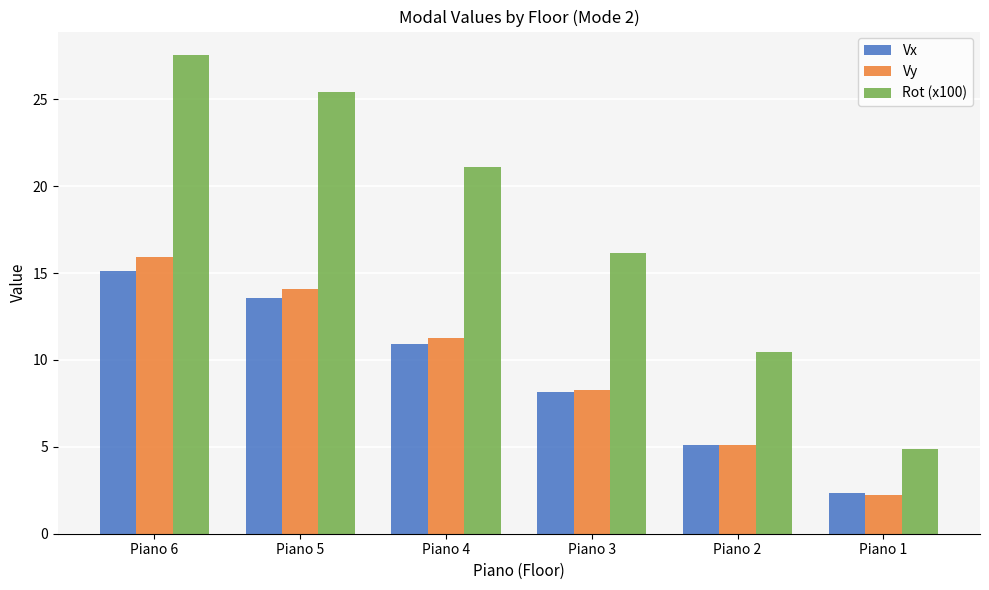

What is the sum of all Vy values?

56.9